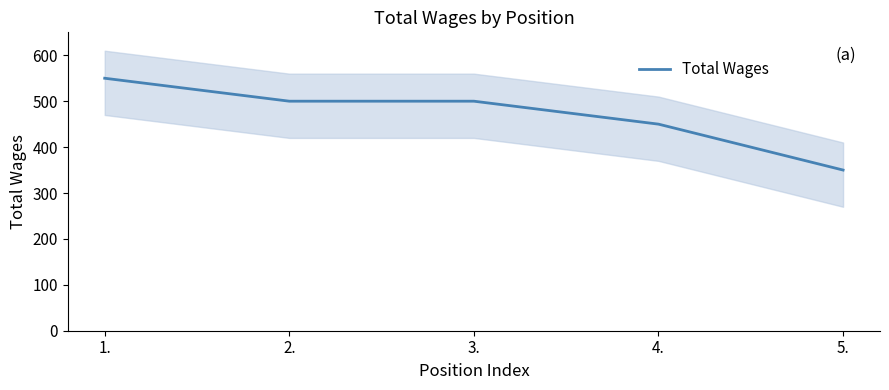

What is the sum of the values at 5. and 2.?

850